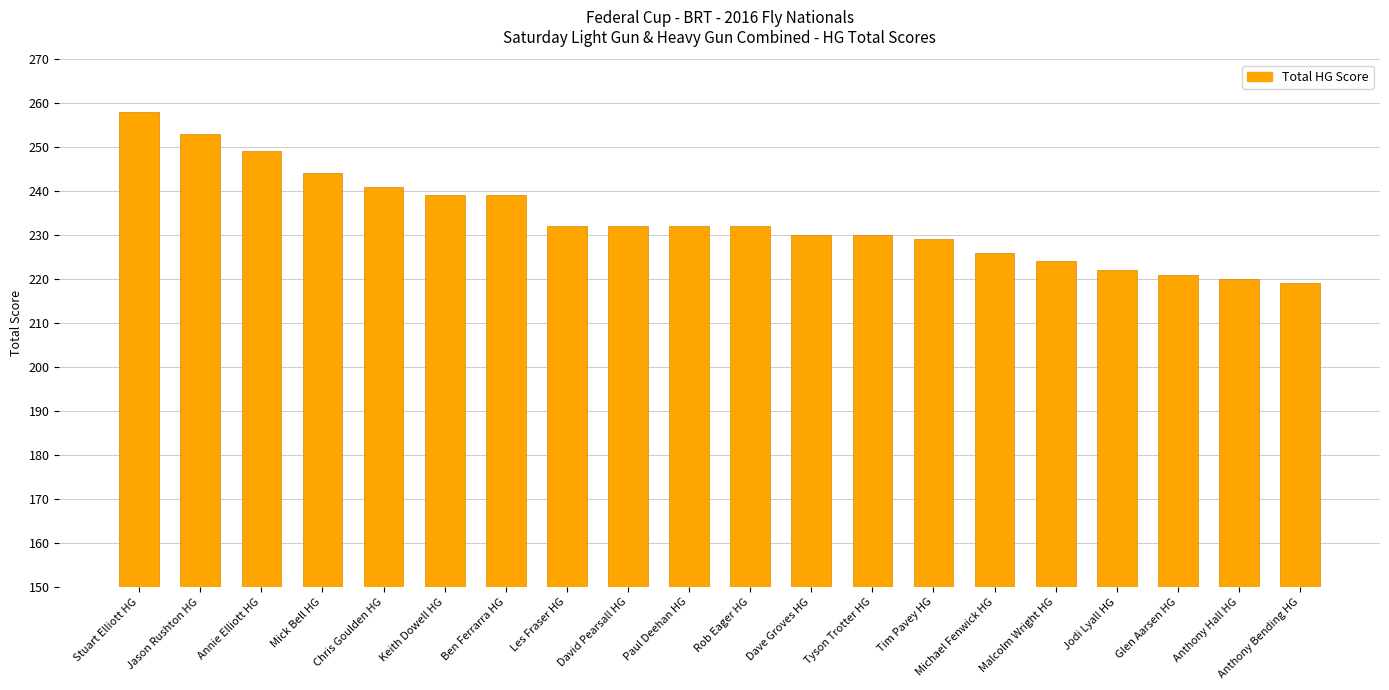

At which label does the data first exceed 232?

Stuart Elliott HG